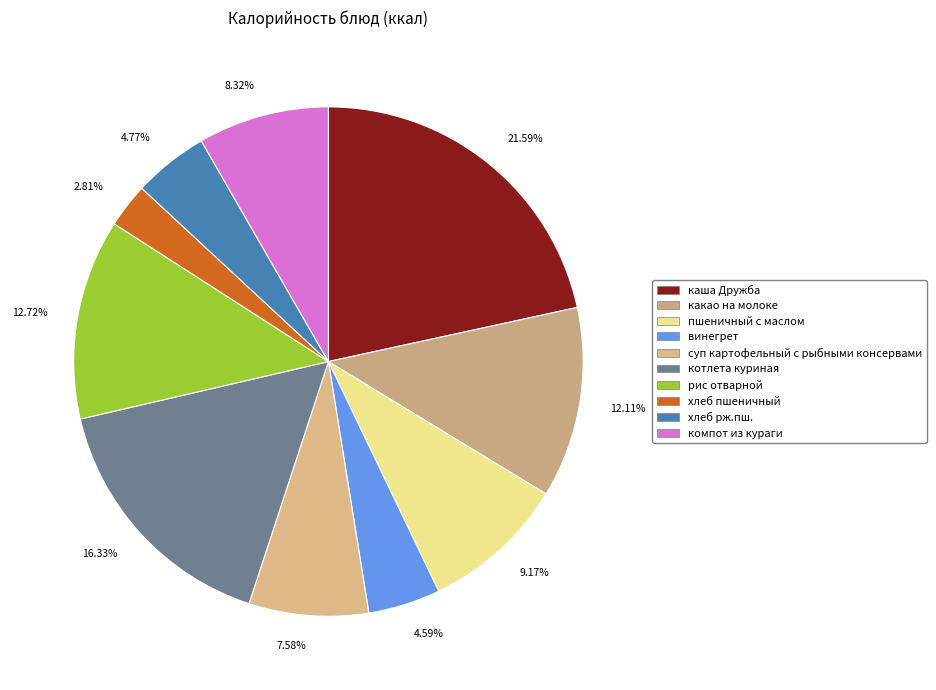

Which category has the smallest portion of the pie?

хлеб пшеничный